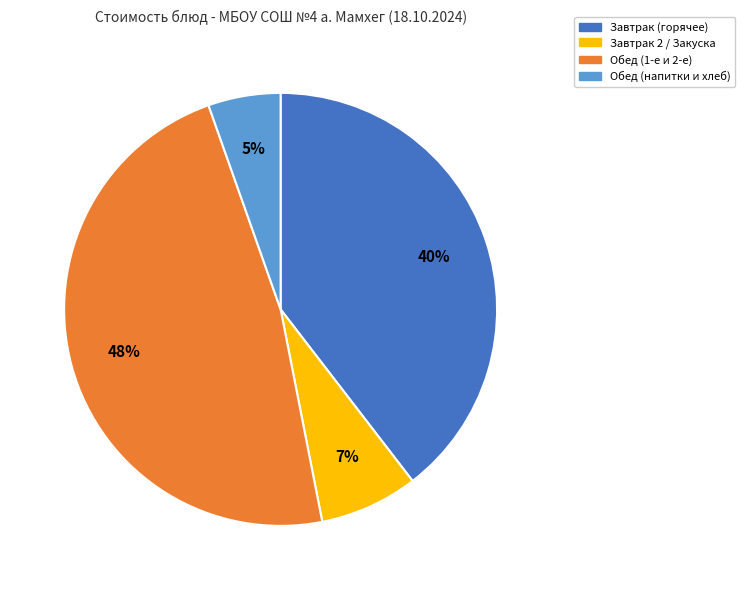

How many slices are in this pie chart?

4